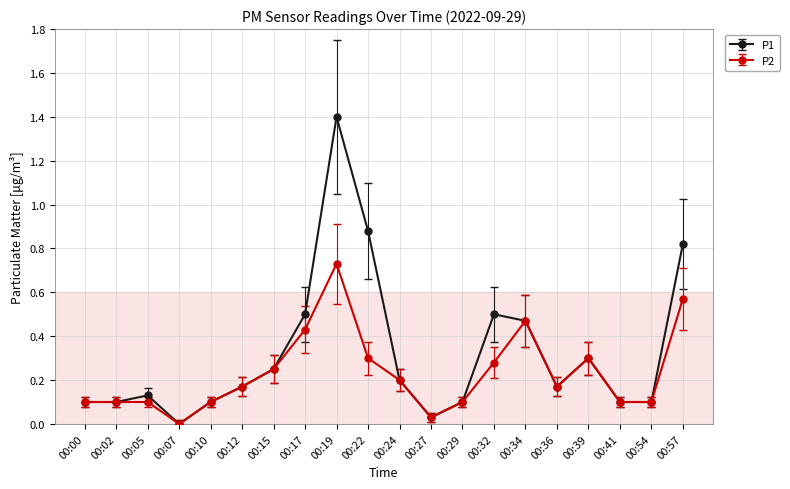

True or false: P2 has more than 0 interior local peaks.

True